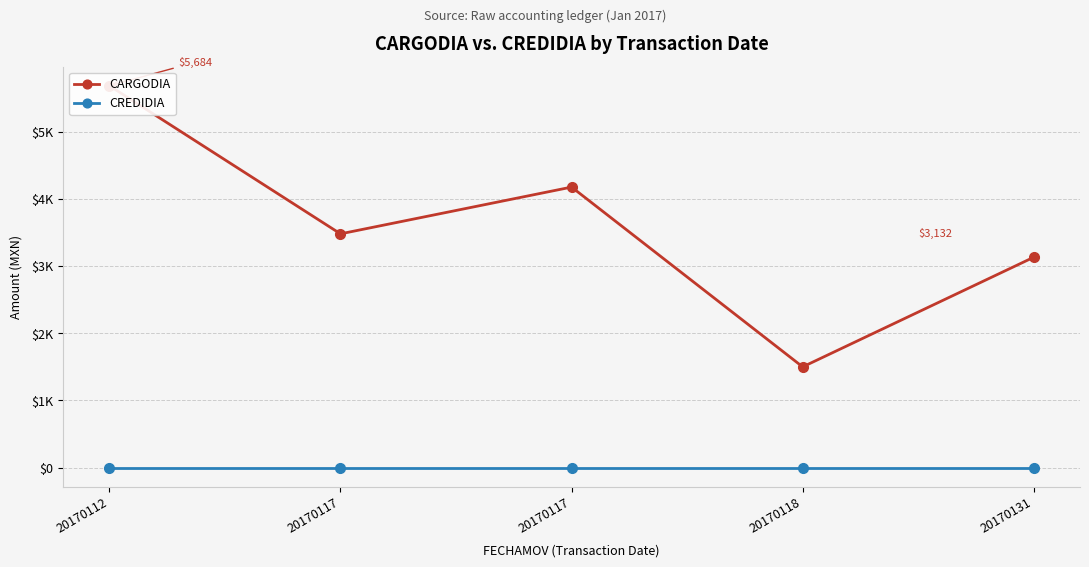

Where is CREDIDIA nearest to the value 0?

20170112